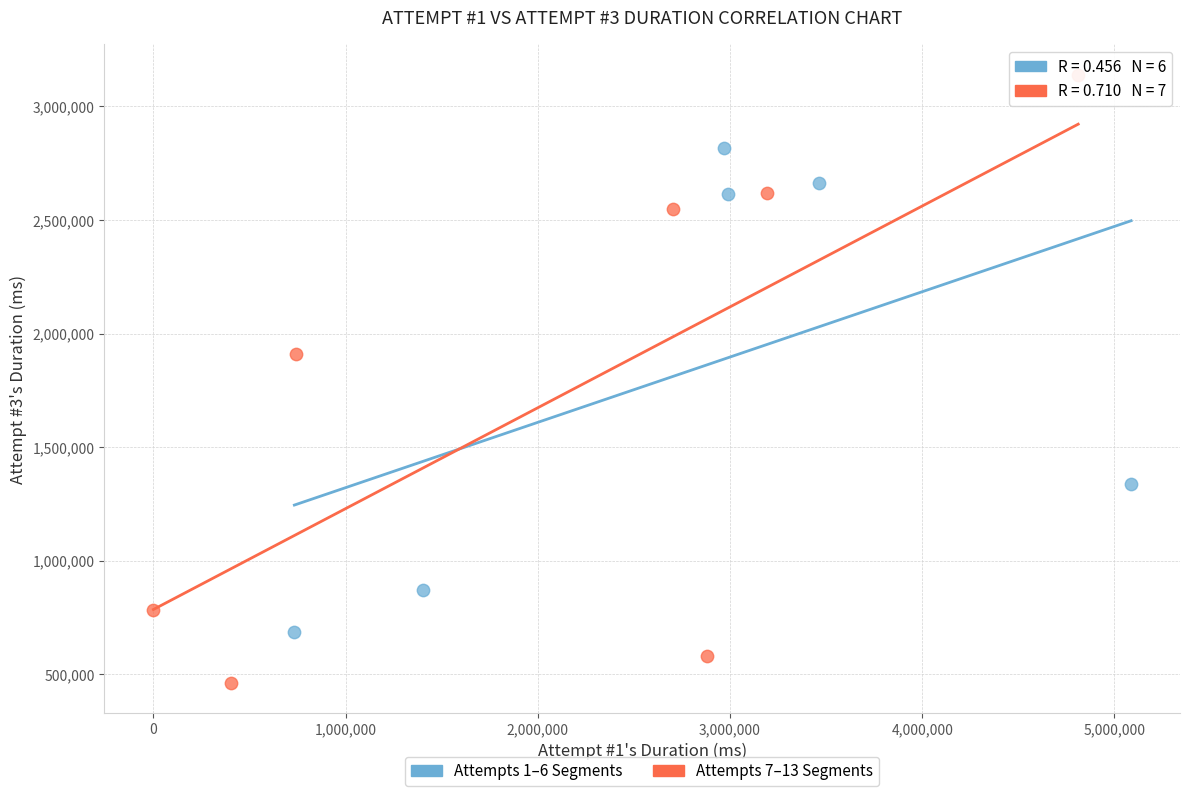

Which series contains the highest Y value?

Attempts 7–13 Segments